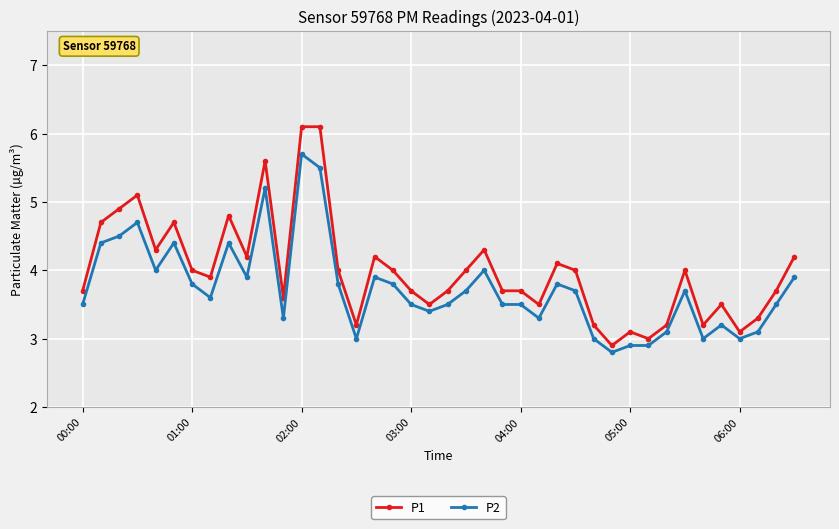

Which series has the largest total across all categories?

P1